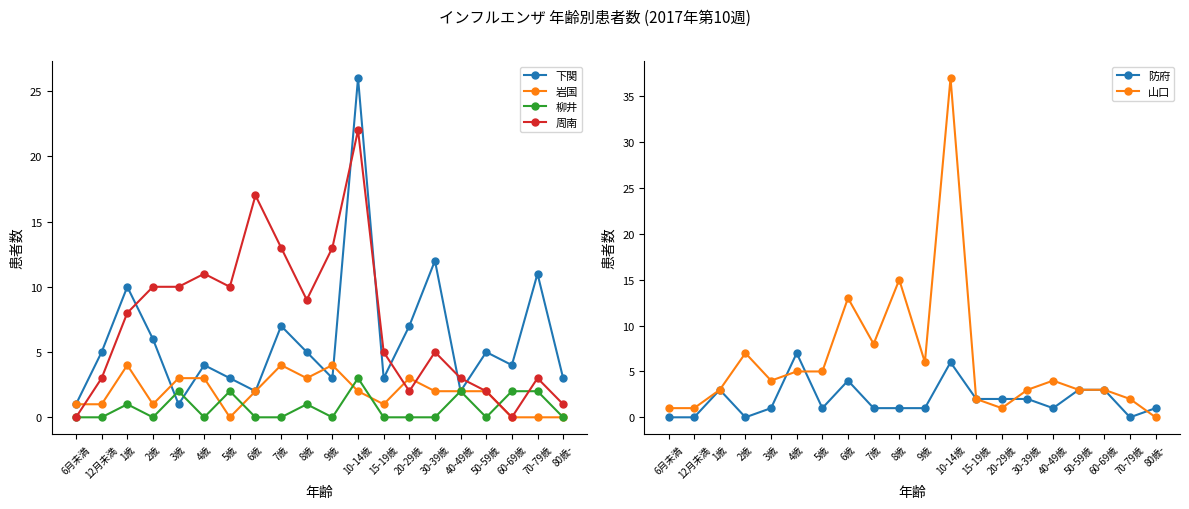

Which category has the highest value across all series?

10-14歳